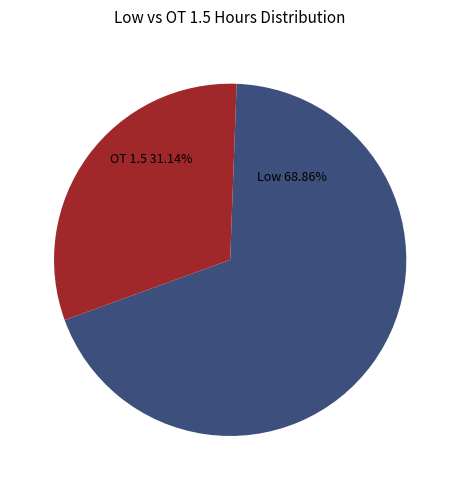

How many segments does this pie chart have?

2